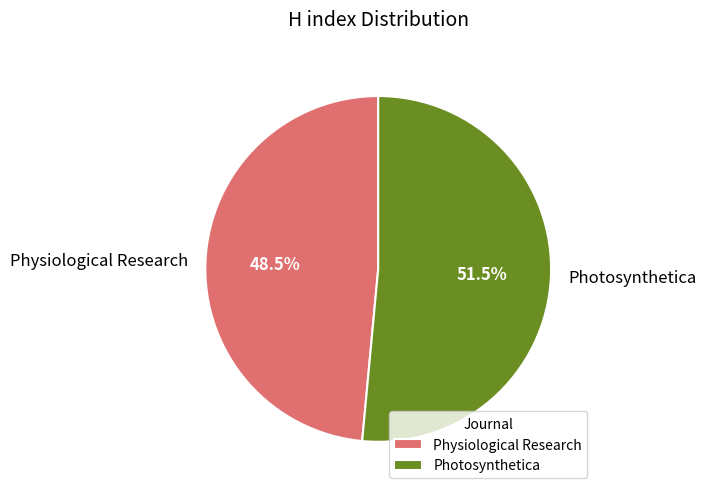

What is the total percentage of Photosynthetica and Physiological Research?

100.0%